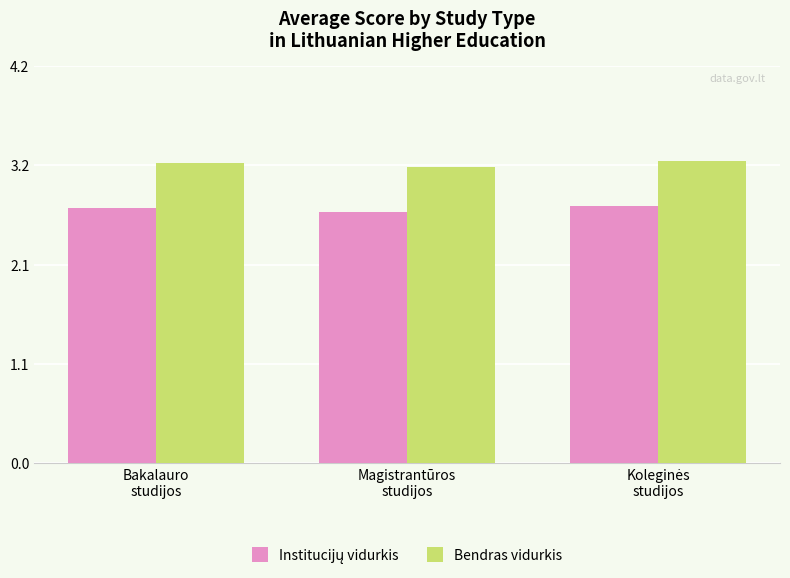

What is the difference between the highest and lowest values at Magistrantūros
studijos?

0.5